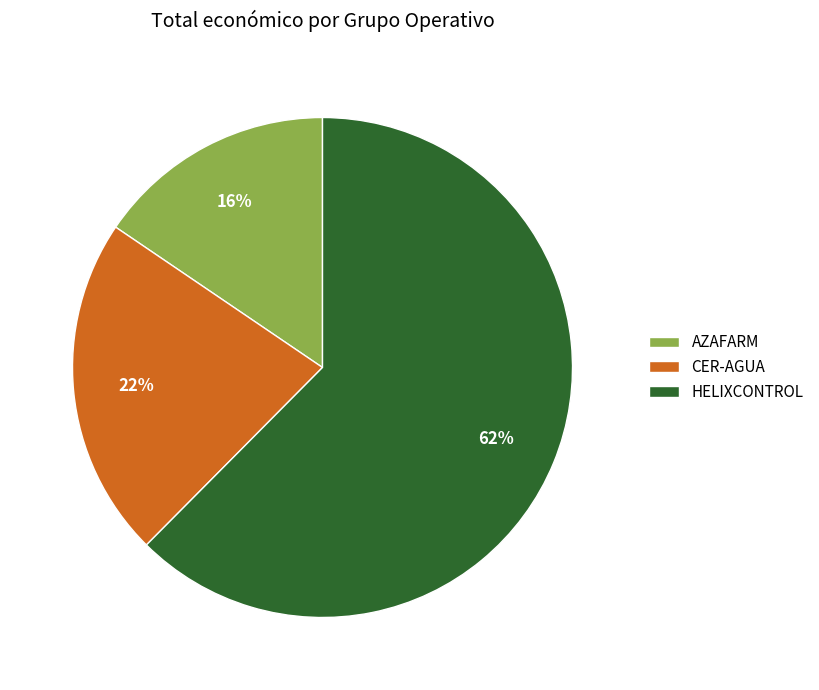

The AZAFARM slice represents 16% of the pie. True or false?

True